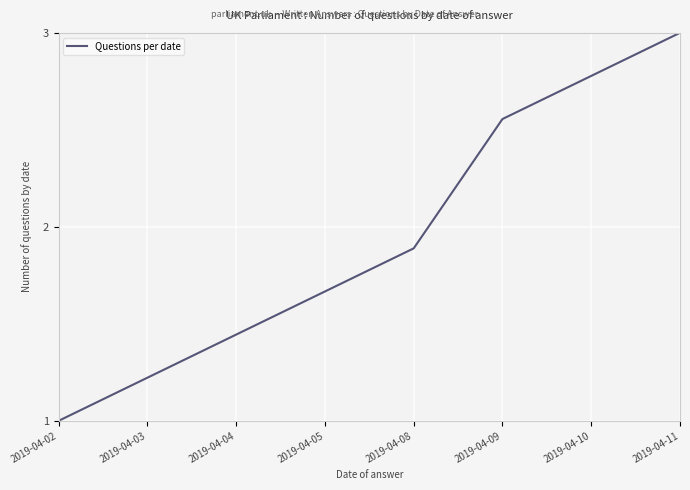

Rank the categories by value from lowest to highest.

2019-04-02, 2019-04-03, 2019-04-04, 2019-04-05, 2019-04-08, 2019-04-09, 2019-04-10, 2019-04-11